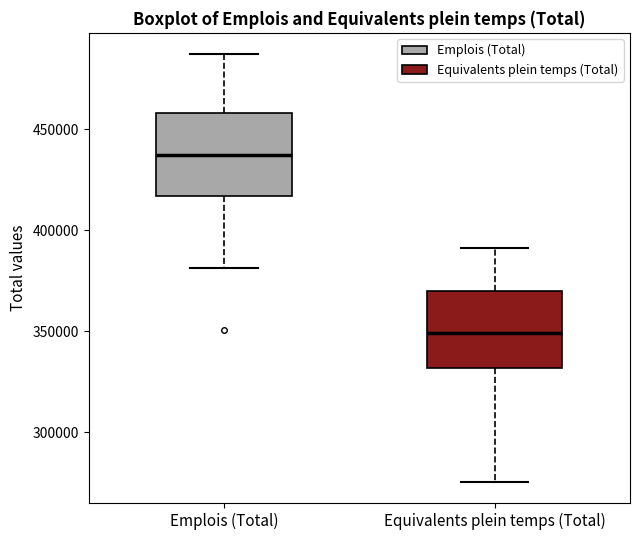

Reading left to right, read every box against the y-axis: the position of its median line, the range the box covers, and the ends of its whiskers. The values are not printed on the chart, so give them approximately, as read against the axis.

Emplois (Total): median 435000, box 415000 to 460000, whiskers 380000 to 485000
Equivalents plein temps (Total): median 350000, box 330000 to 370000, whiskers 275000 to 390000